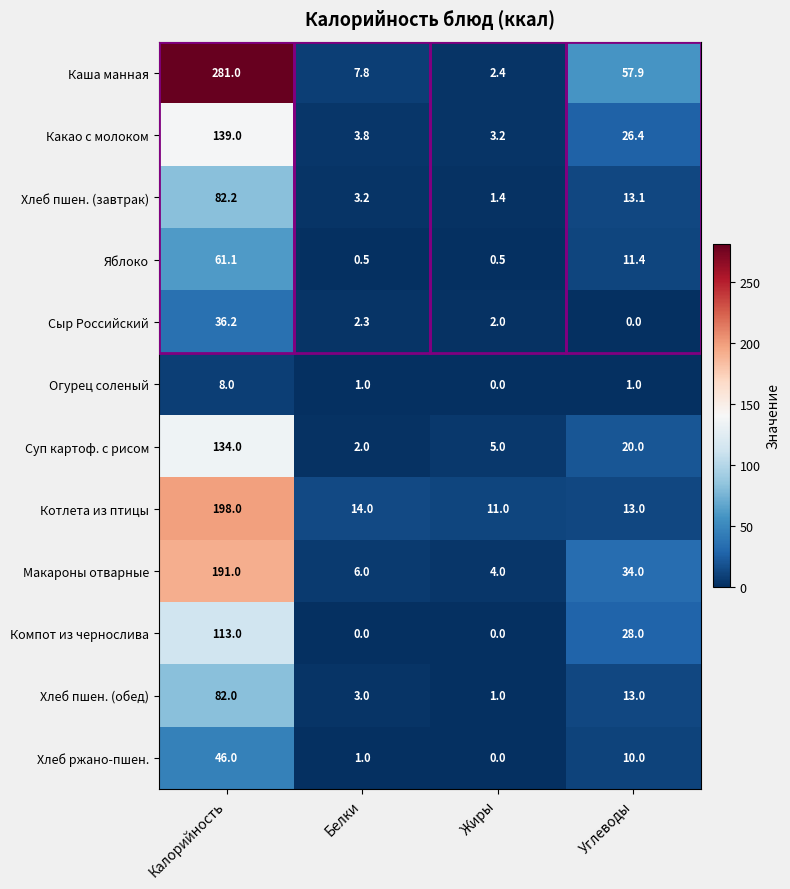

What is the difference between the second highest and second lowest values in the Макароны отварные series?

28.0